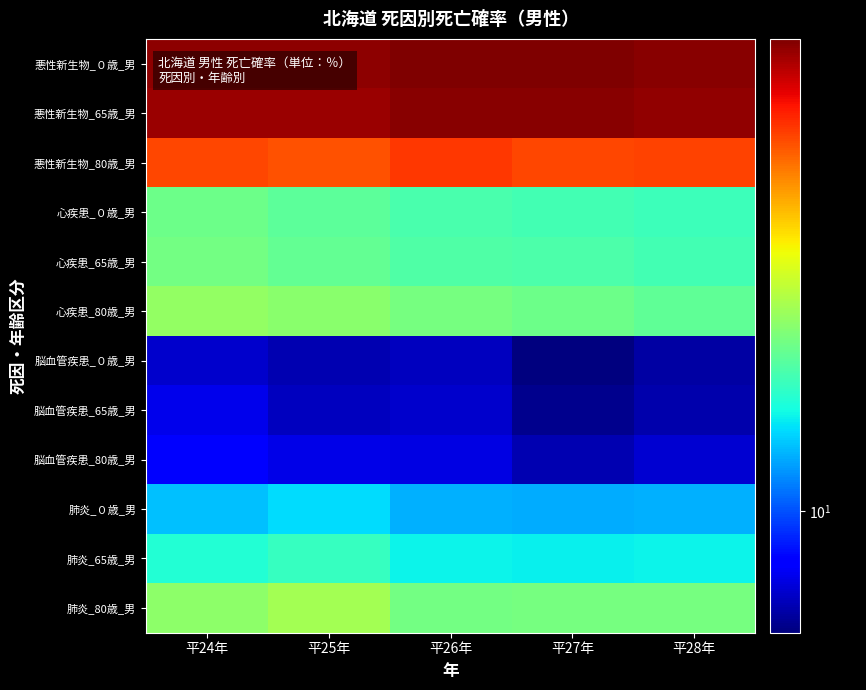

Reading left to right, transcribe all the data shown in this chart.

悪性新生物_０歳_男: 平24年=31.6	平25年=31.6	平26年=32.1	平27年=32.2	平28年=31.7
悪性新生物_65歳_男: 平24年=31.1	平25年=31.1	平26年=31.8	平27年=31.7	平28年=31.4
悪性新生物_80歳_男: 平24年=25.2	平25年=24.9	平26年=25.9	平27年=25.3	平28年=25.4
心疾患_０歳_男: 平24年=15.1	平25年=14.6	平26年=14.1	平27年=13.9	平28年=13.8
心疾患_65歳_男: 平24年=15.2	平25年=14.8	平26年=14.2	平27年=14.2	平28年=13.9
心疾患_80歳_男: 平24年=16.1	平25年=15.9	平26年=15.3	平27年=15.0	平28年=14.7
脳血管疾患_０歳_男: 平24年=8.2	平25年=7.9	平26年=8.0	平27年=7.4	平28年=7.7
脳血管疾患_65歳_男: 平24年=8.5	平25年=8.0	平26年=8.2	平27年=7.5	平28年=7.8
脳血管疾患_80歳_男: 平24年=8.8	平25年=8.4	平26年=8.4	平27年=7.9	平28年=8.2
肺炎_０歳_男: 平24年=11.7	平25年=12.2	平26年=11.4	平27年=11.4	平28年=11.5
肺炎_65歳_男: 平24年=13.2	平25年=13.6	平26年=12.7	平27年=12.6	平28年=12.7
肺炎_80歳_男: 平24年=15.9	平25年=16.6	平26年=15.2	平27年=15.3	平28年=15.3